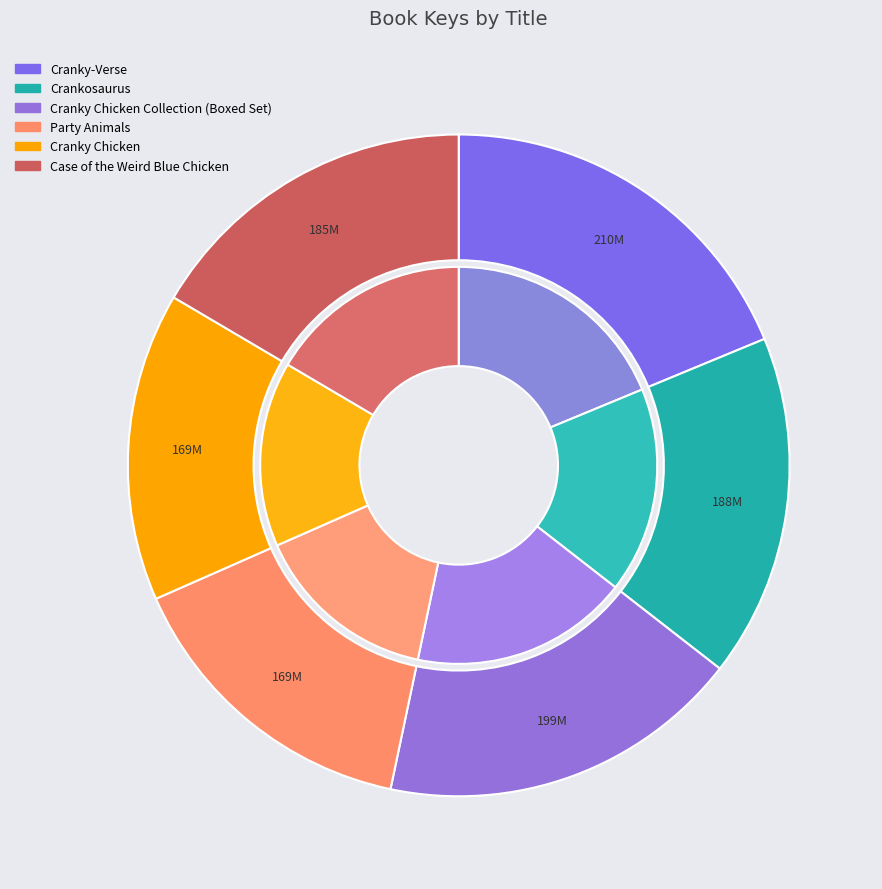

True or false: Cranky-Verse accounts for 19% of the total.

True